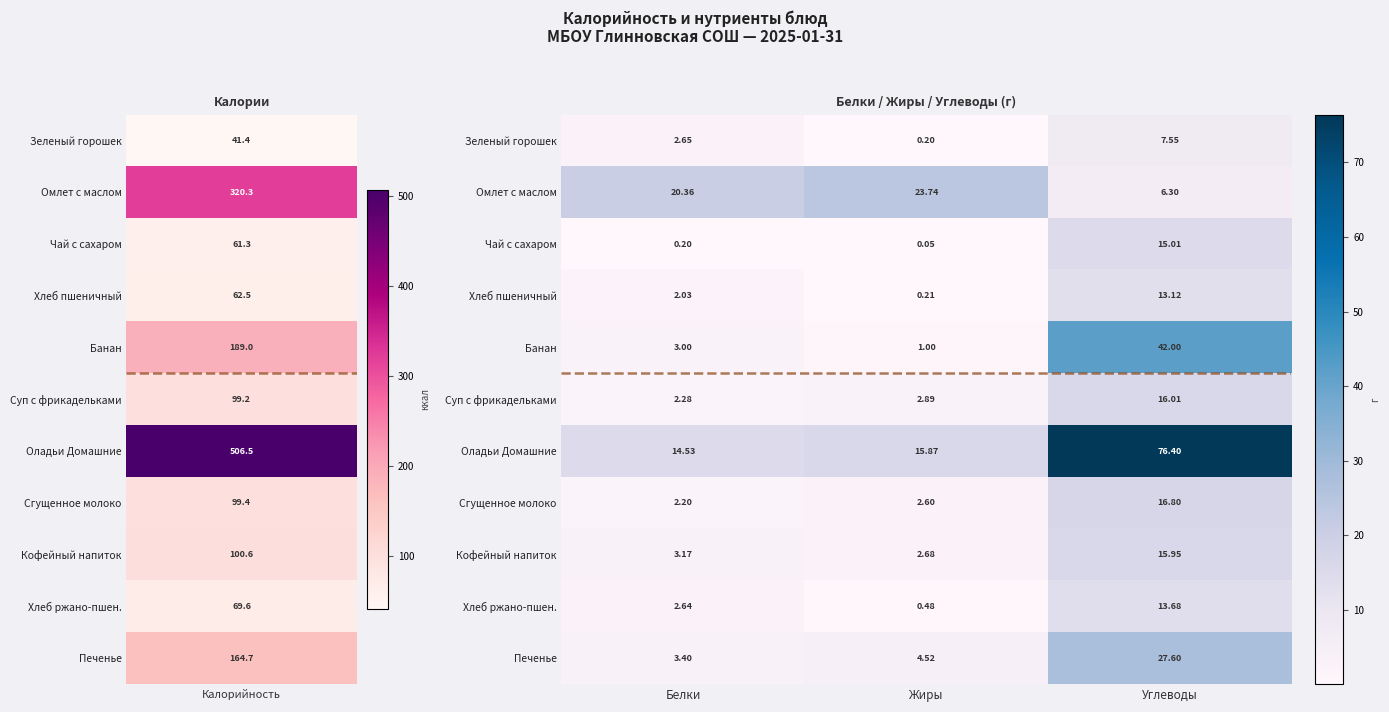

Which series has the largest range (max minus min)?

Оладьи Домашние